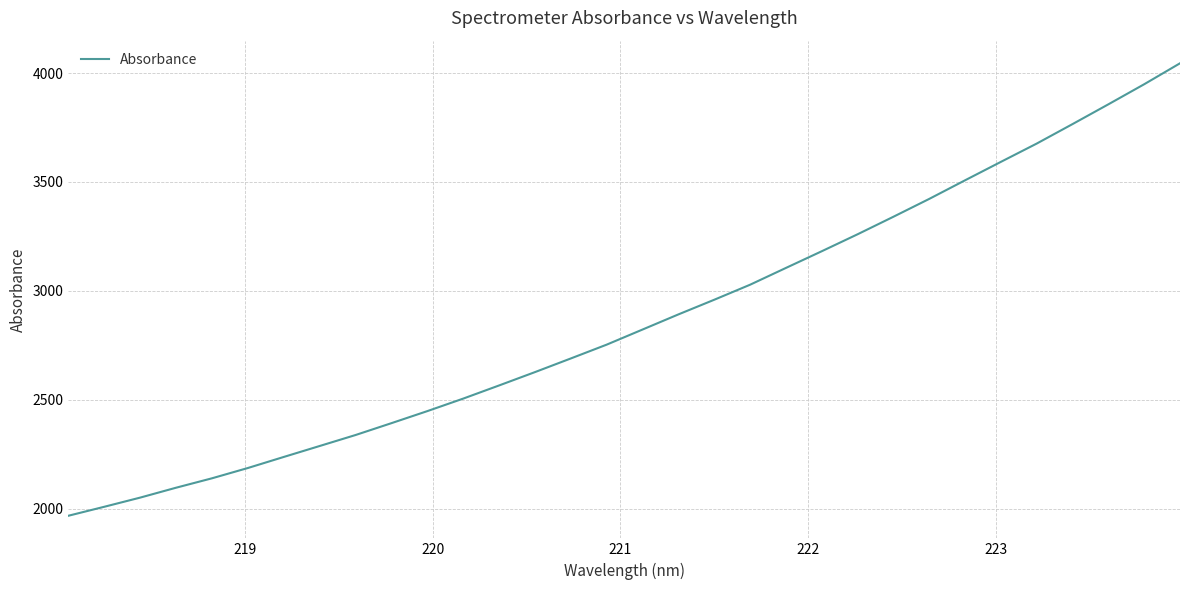

What is the difference between the maximum and minimum values?

2076.7